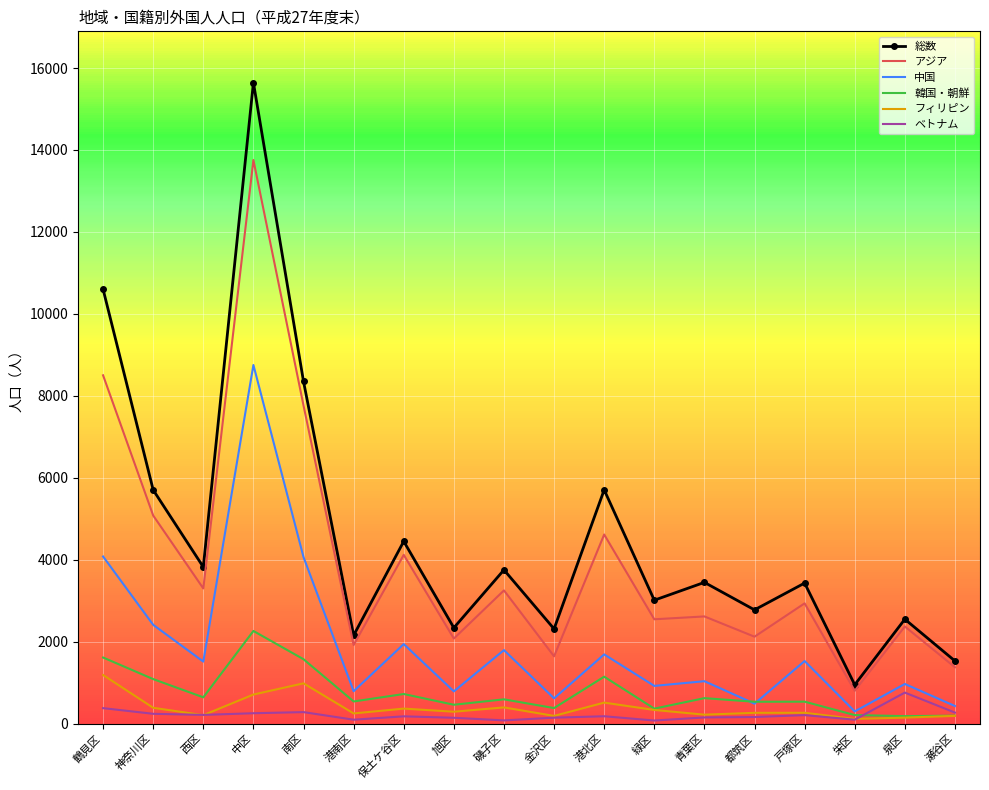

What position from the right is 西区?

16